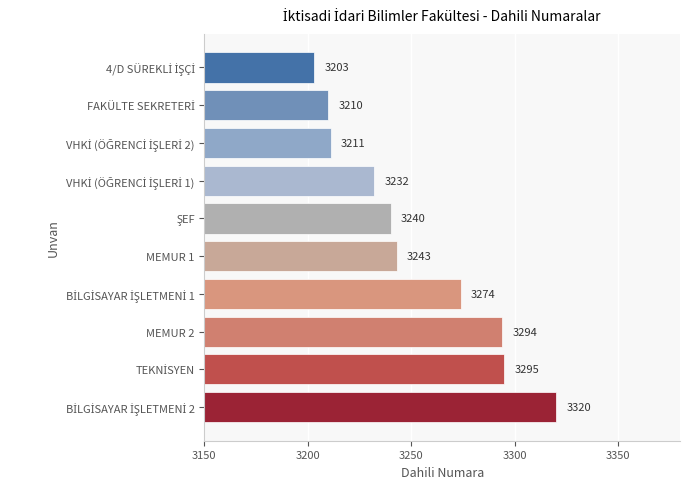

Does the chart contain stacked bars?

No